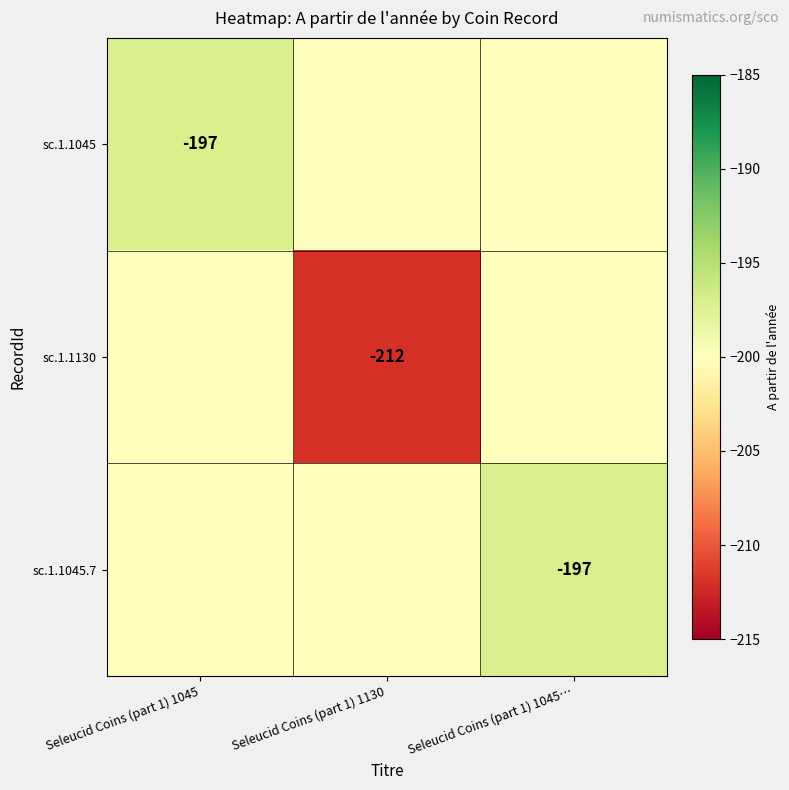

Is it true that sc.1.1045.7 equals -122 at Seleucid Coins (part 1) 1045…?

False